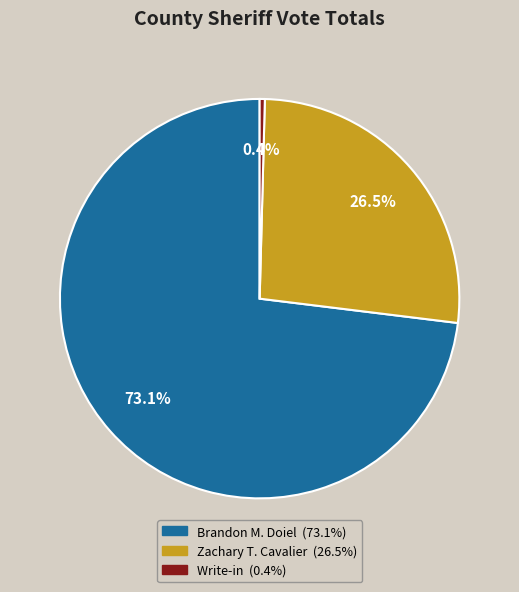

Is the sum of Write-in and Zachary T. Cavalier greater than half?

No